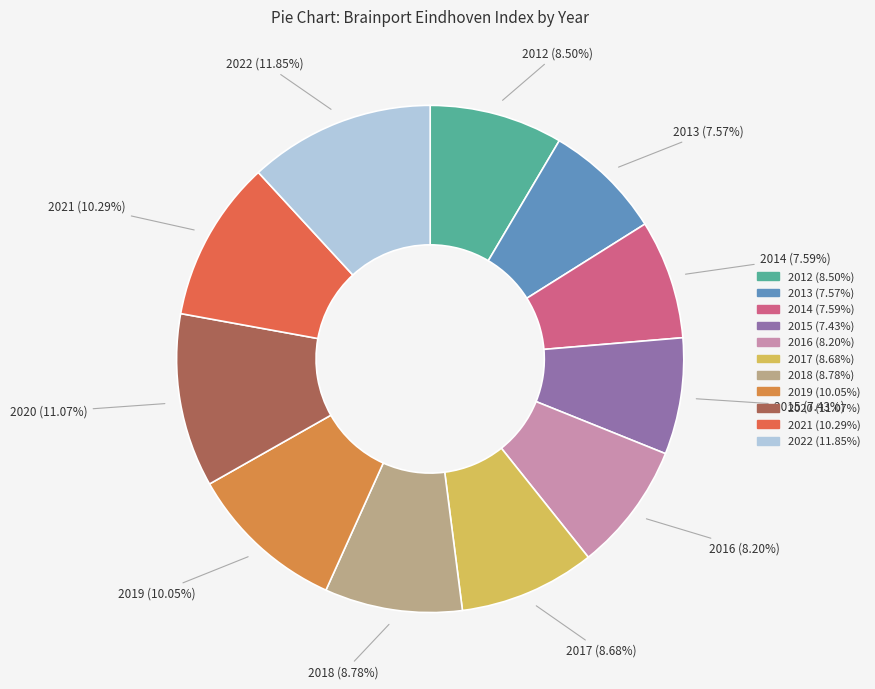

How many slices are in this pie chart?

11